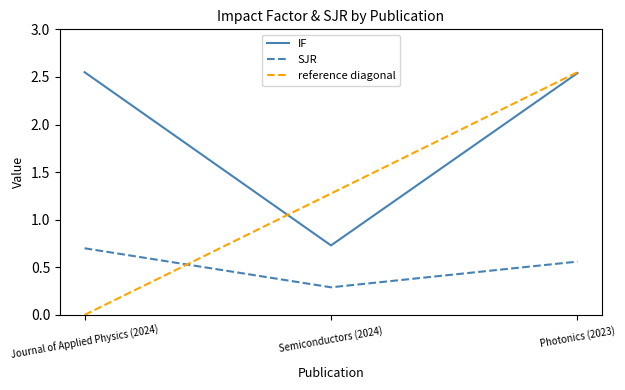

What value does the IF series have at Photonics (2023)?

2.5